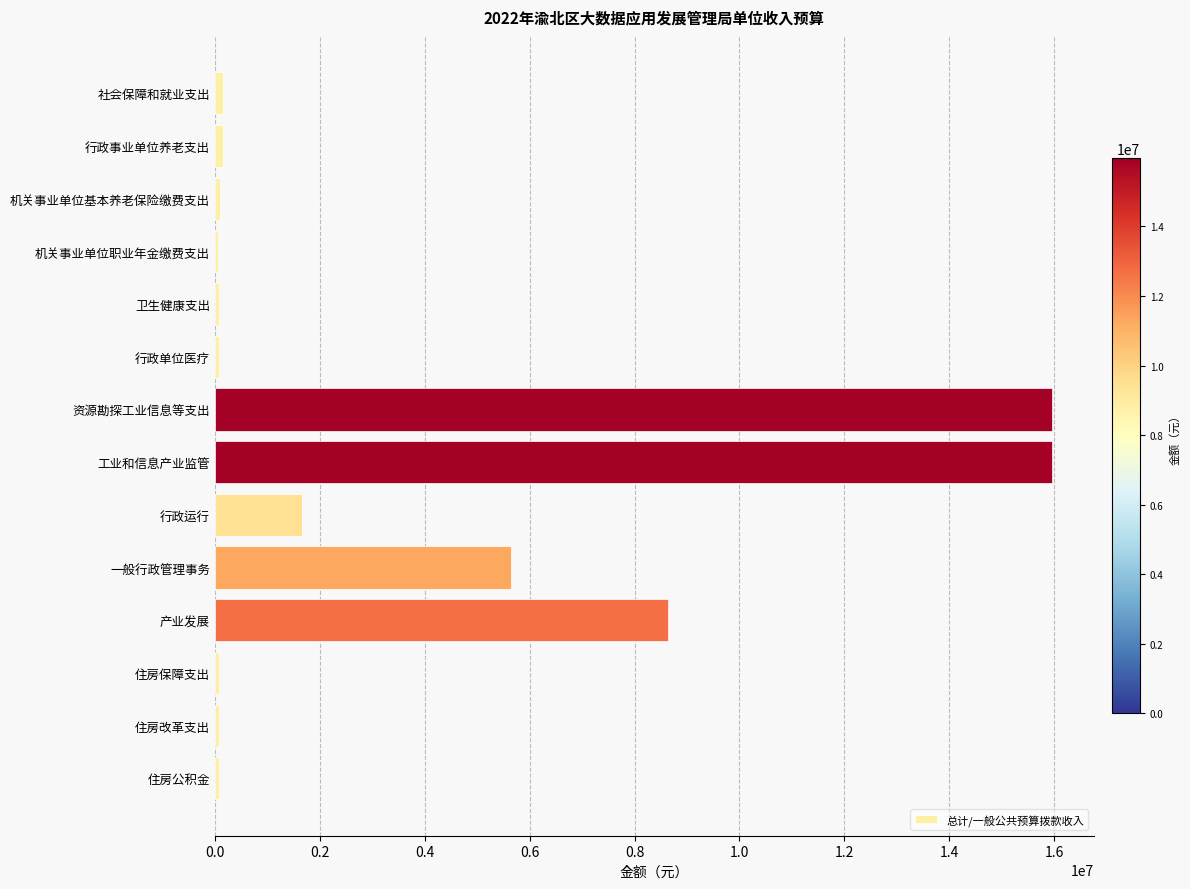

What is the average value?

3479413.5